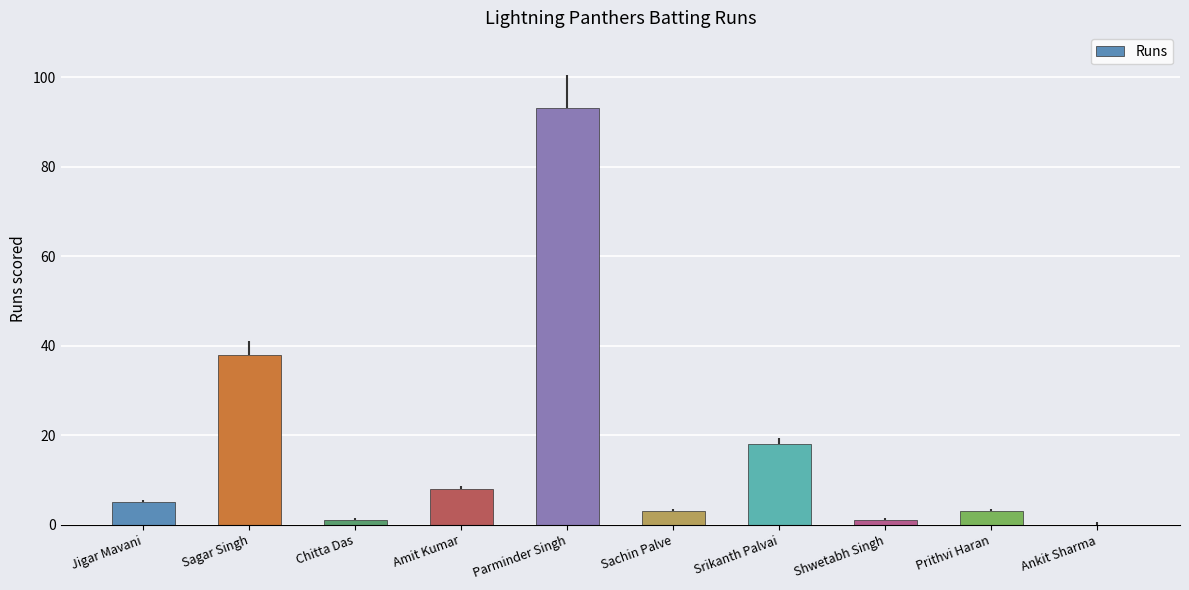

How many categories are shown in the chart?

10